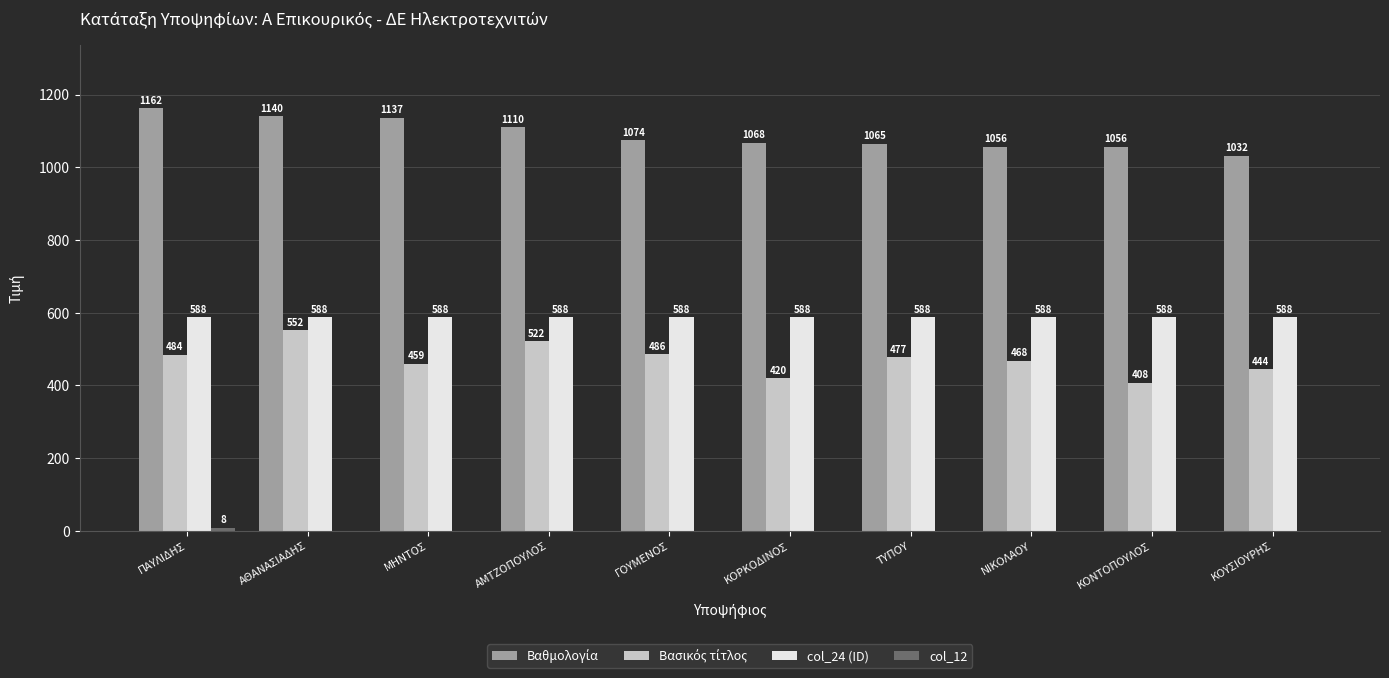

What is the total value across all series at ΓΟΥΜΕΝΟΣ?

2148